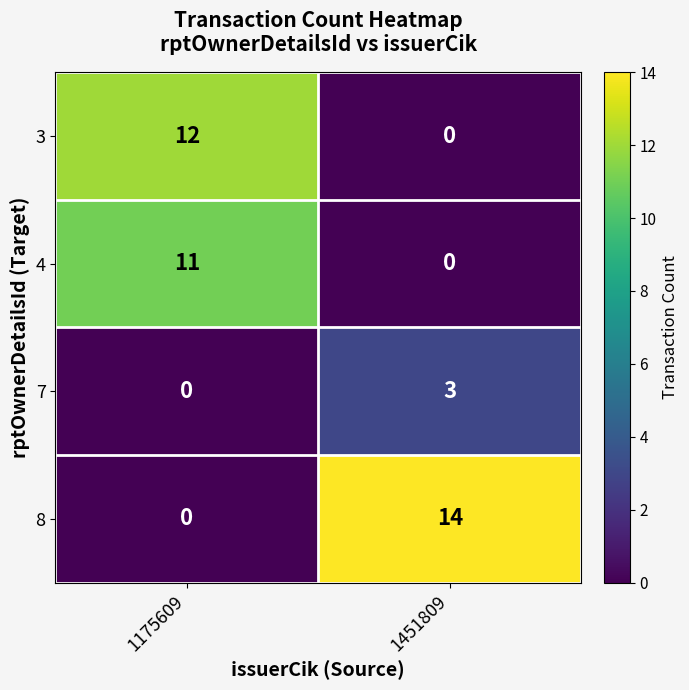

Which series has the widest spread of values?

8